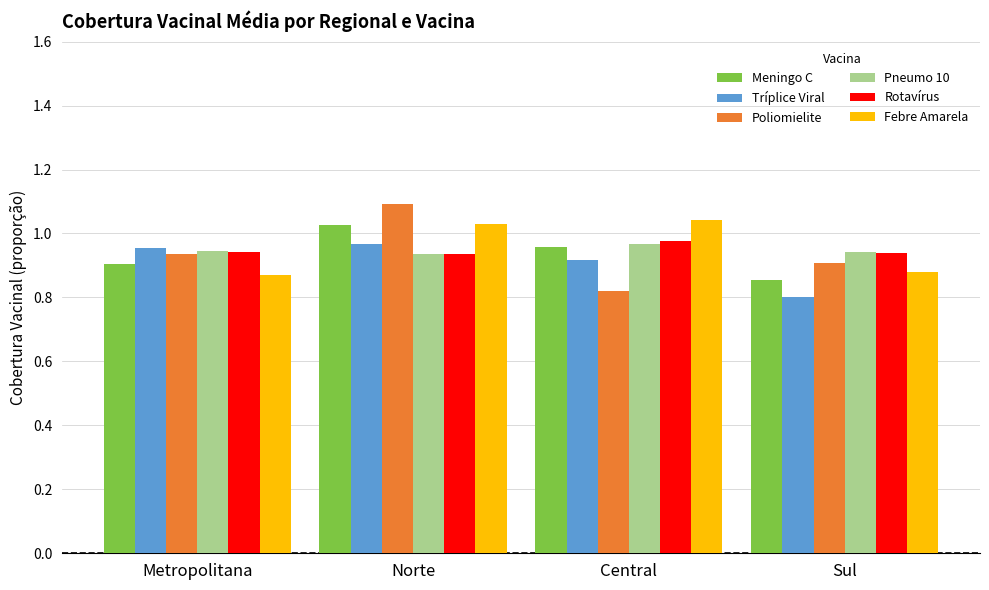

At which label does Febre Amarela first exceed 1?

Norte